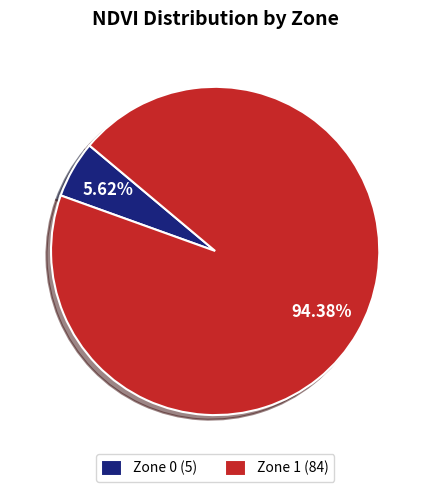

Is Zone 1 the majority of the pie?

Yes